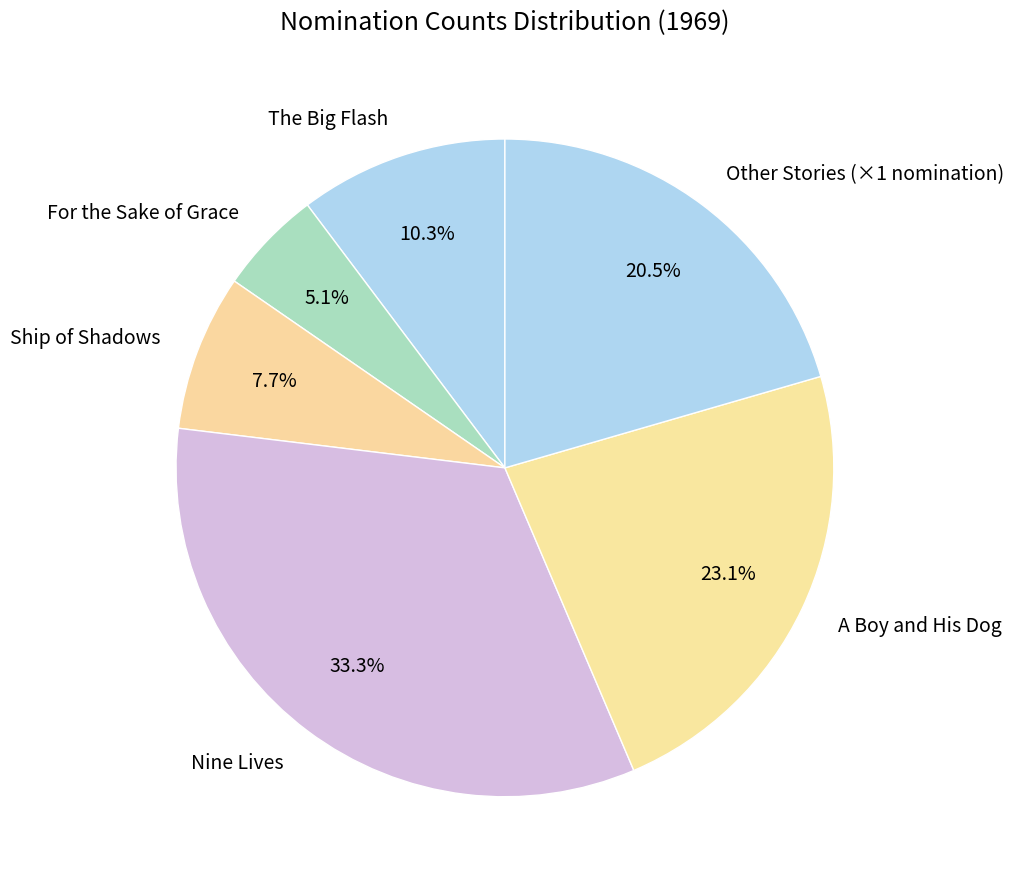

What percentage is the The Big Flash slice, to the nearest percent?

10%